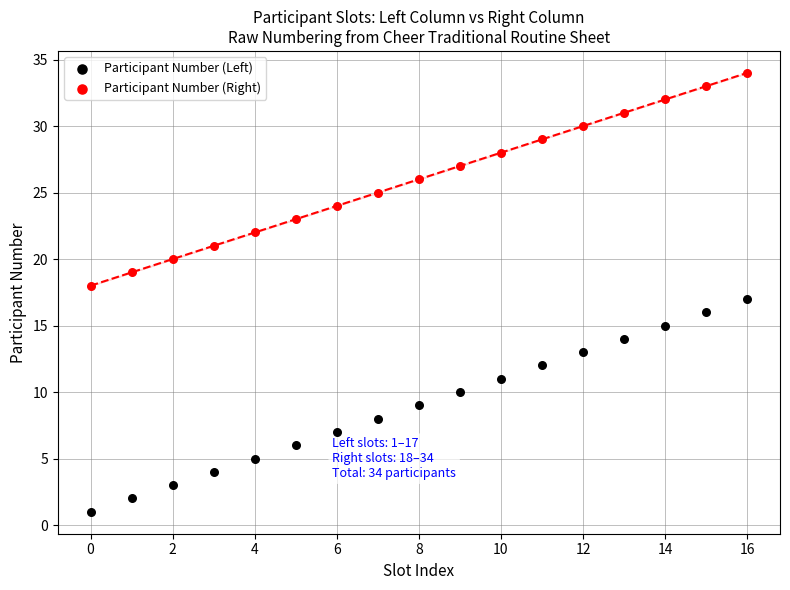

Which series contains the highest Y value?

Participant Number (Right)